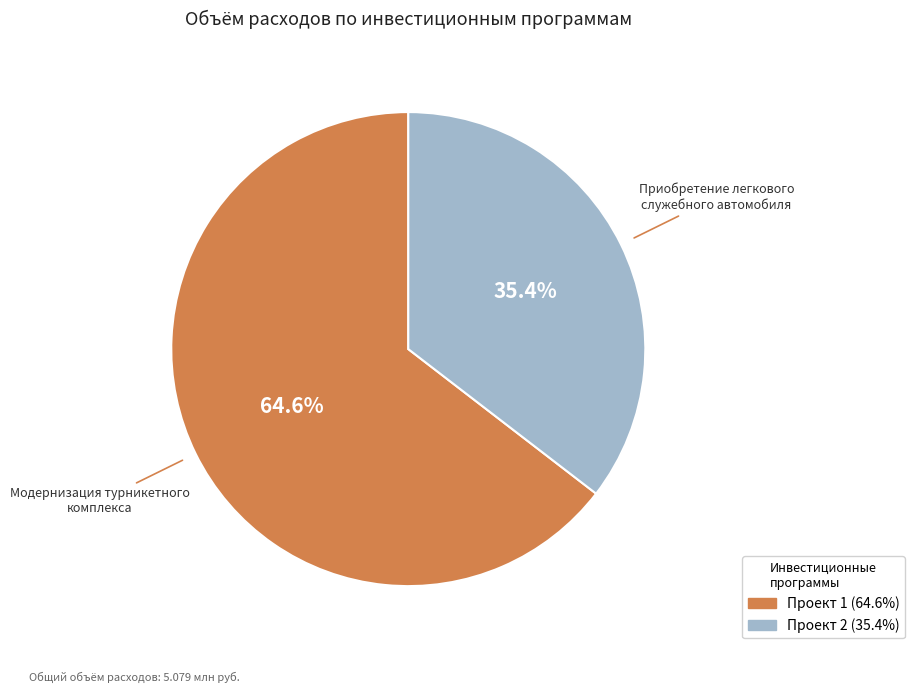

Is there a majority slice in this chart?

Yes